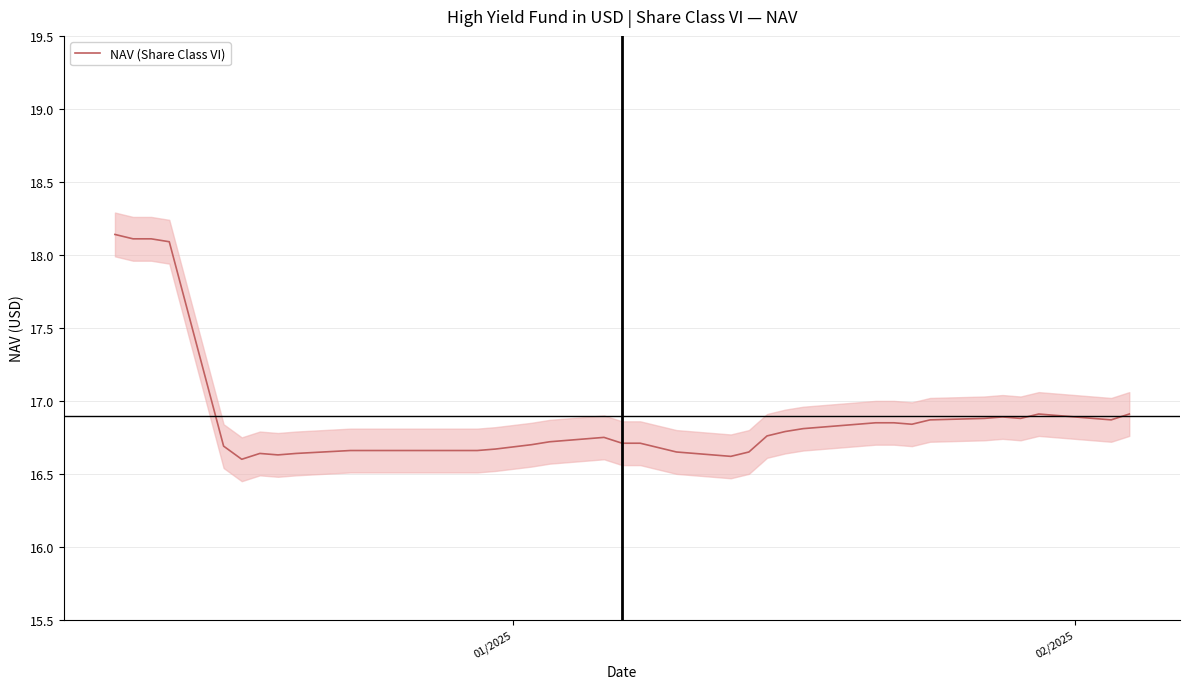

What is the maximum value for NAV (Share Class VI)?

18.1